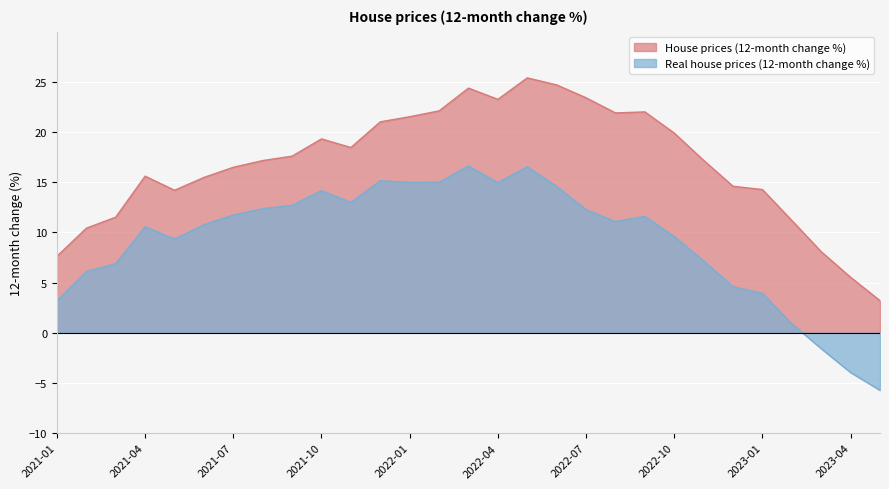

How many data points in House prices (12-month change %) are less than 17?

13